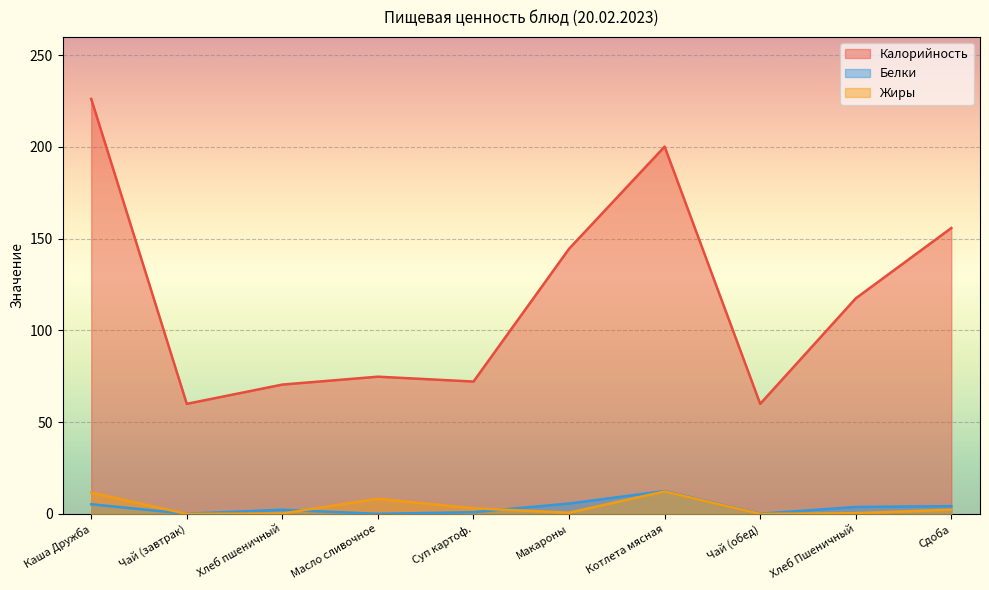

Reading right to left, extract all data points from this chart.

Калорийность: Сдоба=155.8	Хлеб Пшеничный=117.5	Чай (обед)=60.0	Котлета мясная=200.2	Макароны=144.5	Суп картоф.=72.2	Масло сливочное=74.8	Хлеб пшеничный=70.5	Чай (завтрак)=60.0	Каша Дружба=226.2
Белки: Сдоба=4.2	Хлеб Пшеничный=3.8	Чай (обед)=0.1	Котлета мясная=12.5	Макароны=5.7	Суп картоф.=1.0	Масло сливочное=0.1	Хлеб пшеничный=2.3	Чай (завтрак)=0.1	Каша Дружба=5.3
Жиры: Сдоба=2.3	Хлеб Пшеничный=0.4	Чай (обед)=0.0	Котлета мясная=12.2	Макароны=0.7	Суп картоф.=3.0	Масло сливочное=8.2	Хлеб пшеничный=0.2	Чай (завтрак)=0.0	Каша Дружба=11.7